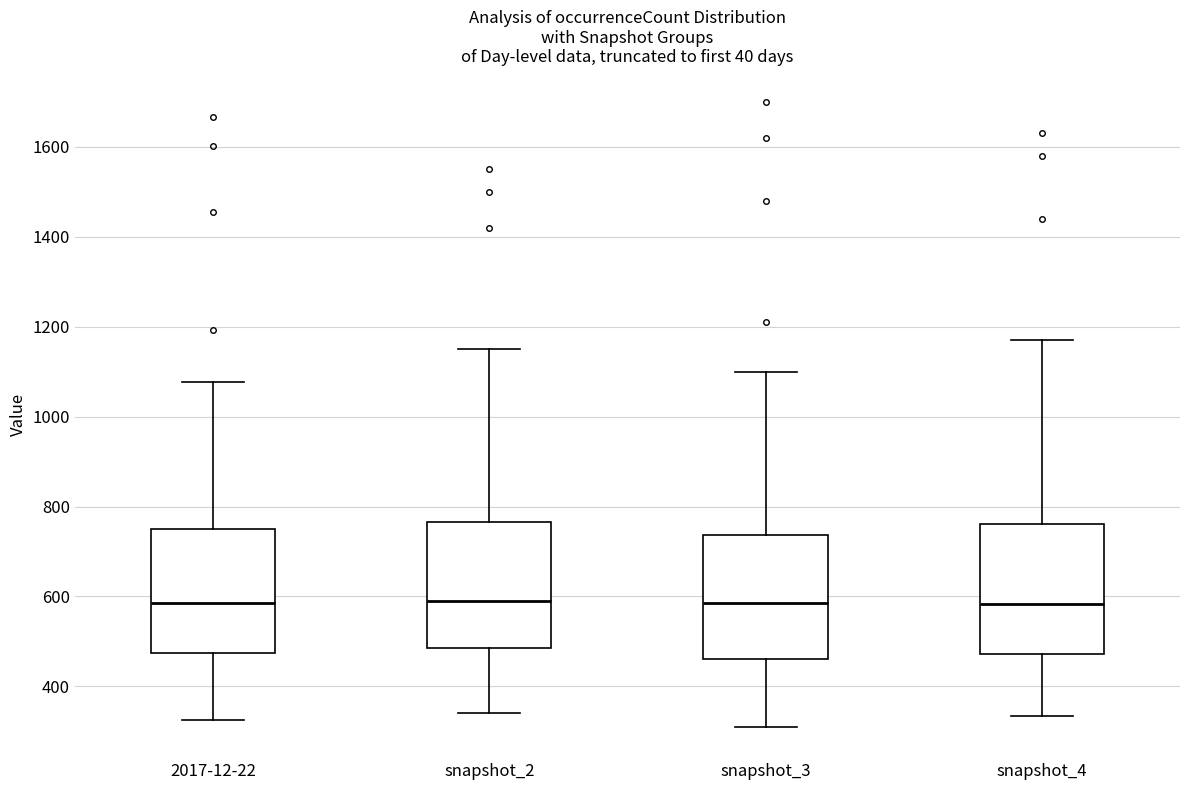

Reading left to right, transcribe this box plot: for each box, give where its median line is, the range the box spans, and where its two whiskers end, as read against the y-axis. The values are not printed on the chart, so give them approximately, as read against the axis.

2017-12-22: median 580, box 480 to 760, whiskers 320 to 1080
snapshot_2: median 600, box 480 to 760, whiskers 340 to 1160
snapshot_3: median 580, box 460 to 740, whiskers 320 to 1100
snapshot_4: median 580, box 480 to 760, whiskers 340 to 1180